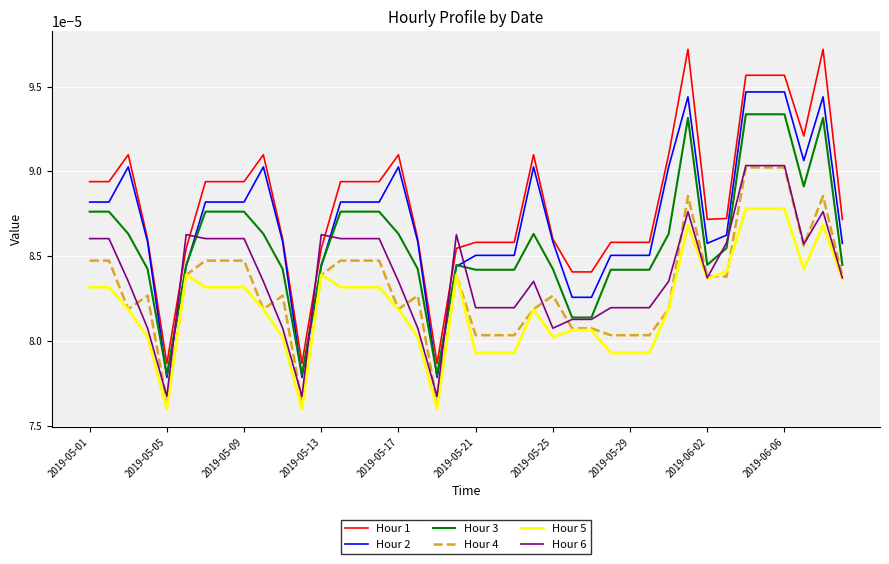

What are all the series names shown in the legend?

Hour 1, Hour 2, Hour 3, Hour 4, Hour 5, Hour 6